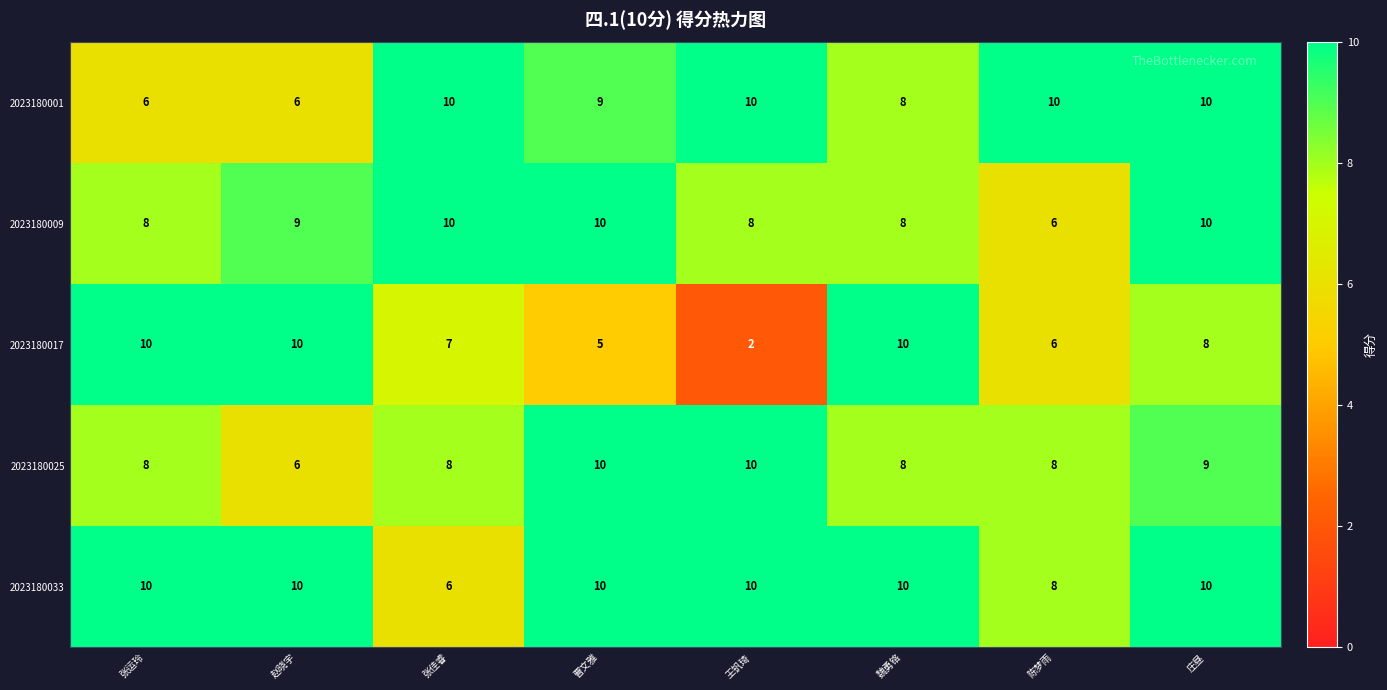

What is the total value across all series at 庄昼?

47